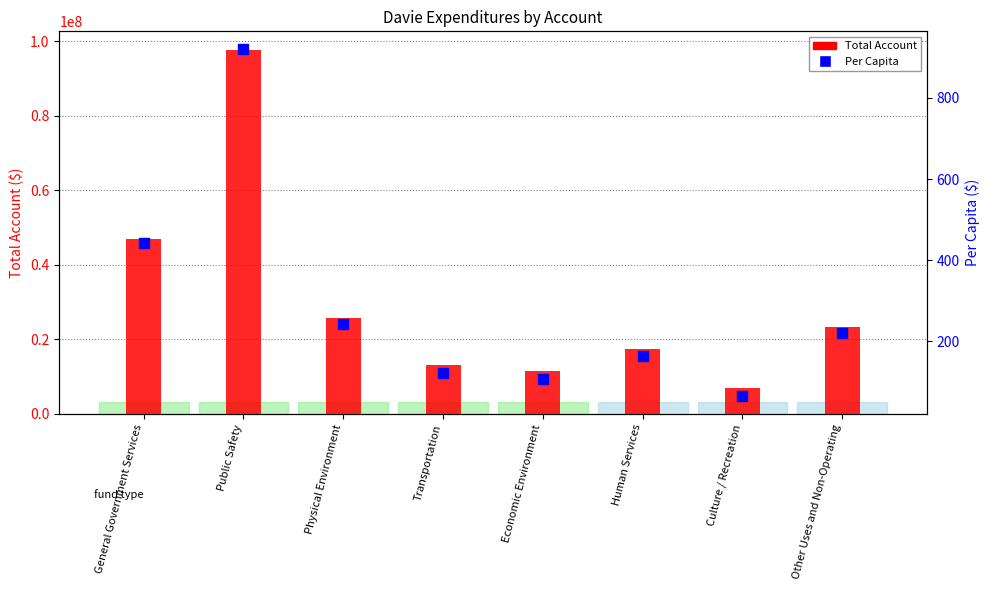

Which series reaches the minimum Y coordinate?

Per Capita